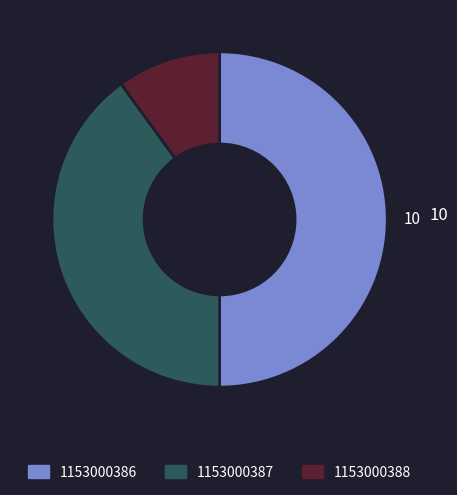

Do 1153000386 and 1153000388 together represent more than half of the pie?

Yes